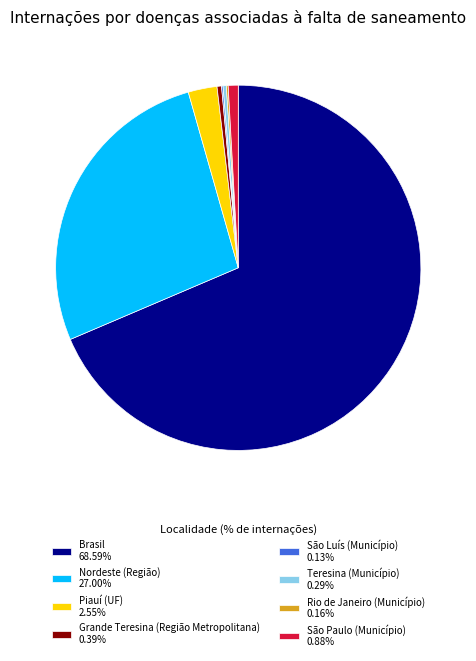

Do Piauí (UF) and Nordeste (Região) together represent more than half of the pie?

No